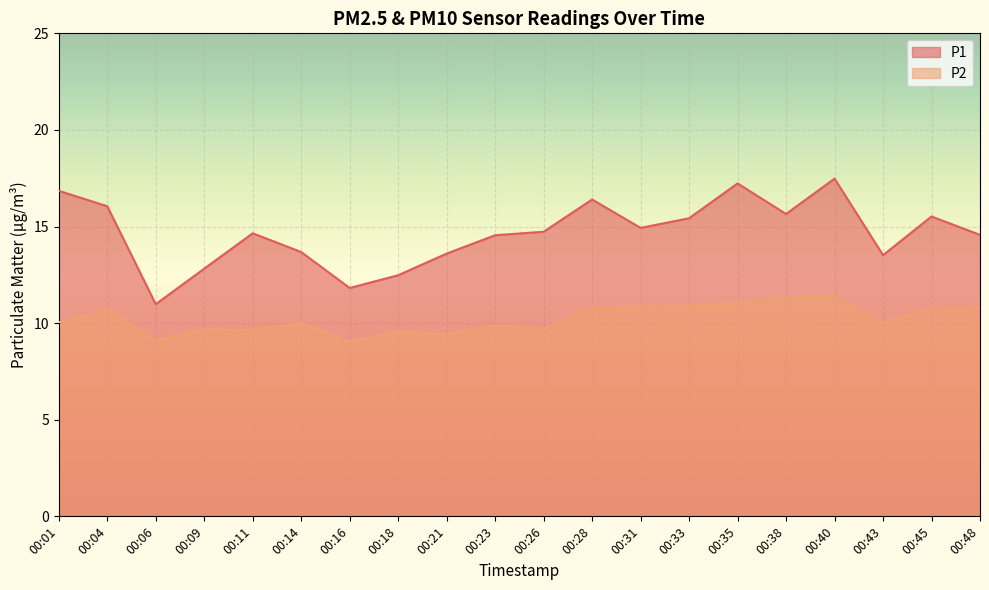

Which series has the largest range (max minus min)?

P1